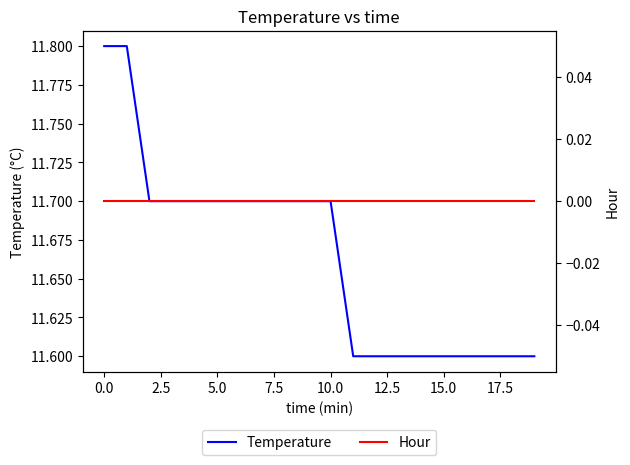

Rank the series by their average value, from highest to lowest.

Temperature, Hour